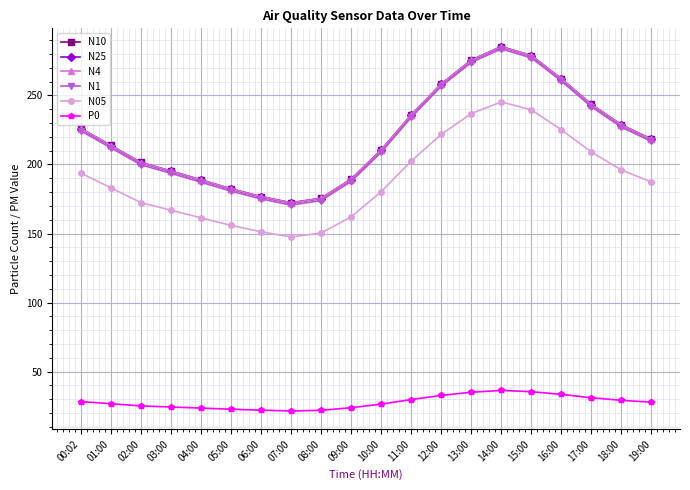

What are all the series names shown in the legend?

N10, N25, N4, N1, N05, P0